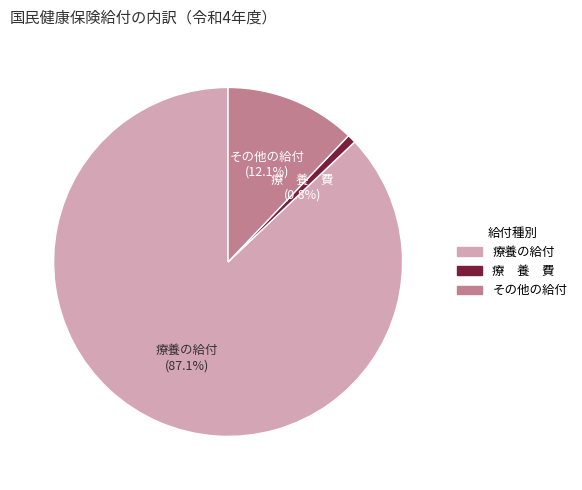

What percentage is the その他の給付 slice, to the nearest percent?

12%